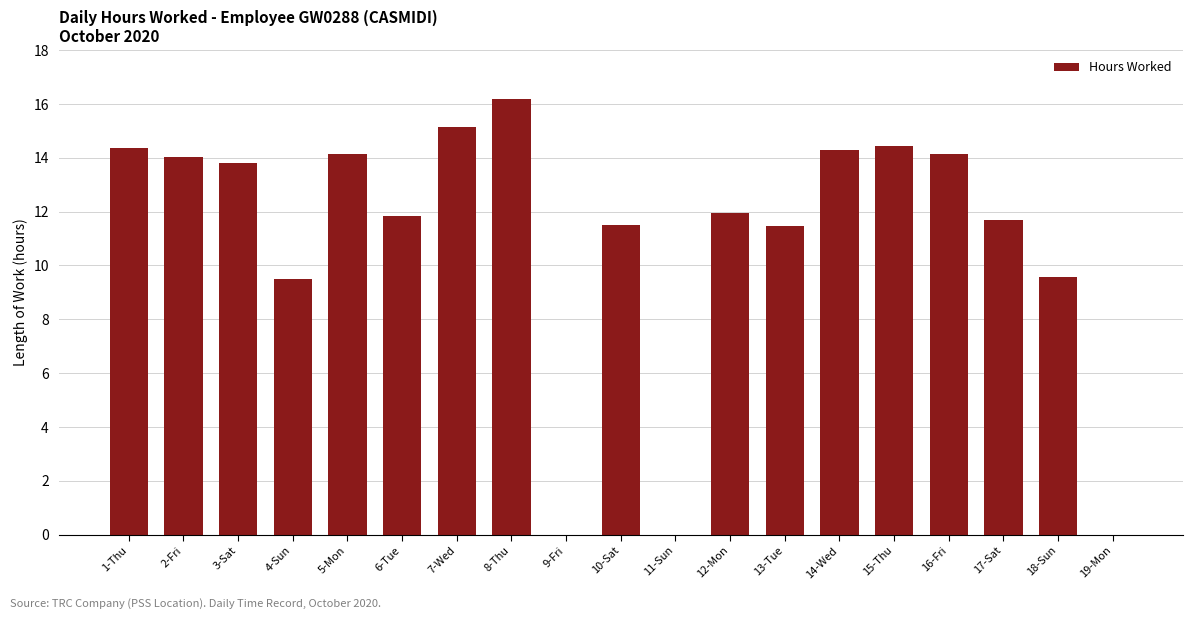

Which category has the highest value across all series?

8-Thu